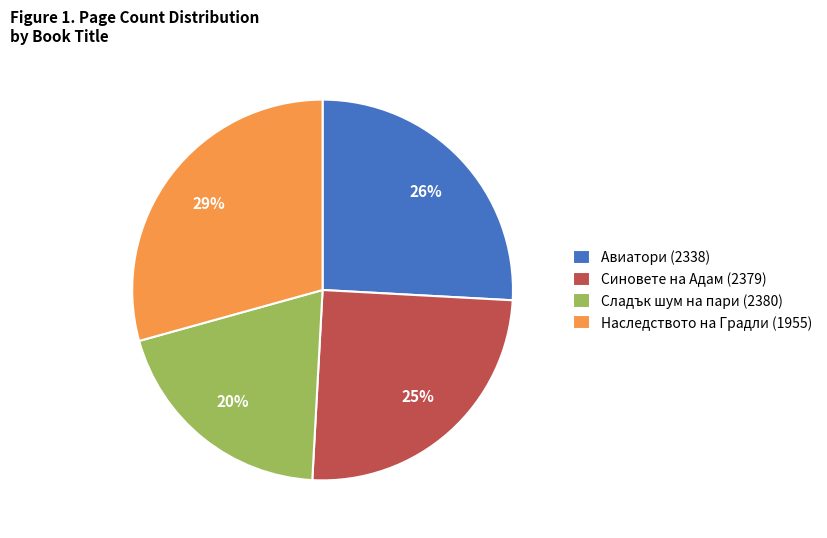

To the nearest percent, what percentage of the pie is Авиатори (2338)?

26%